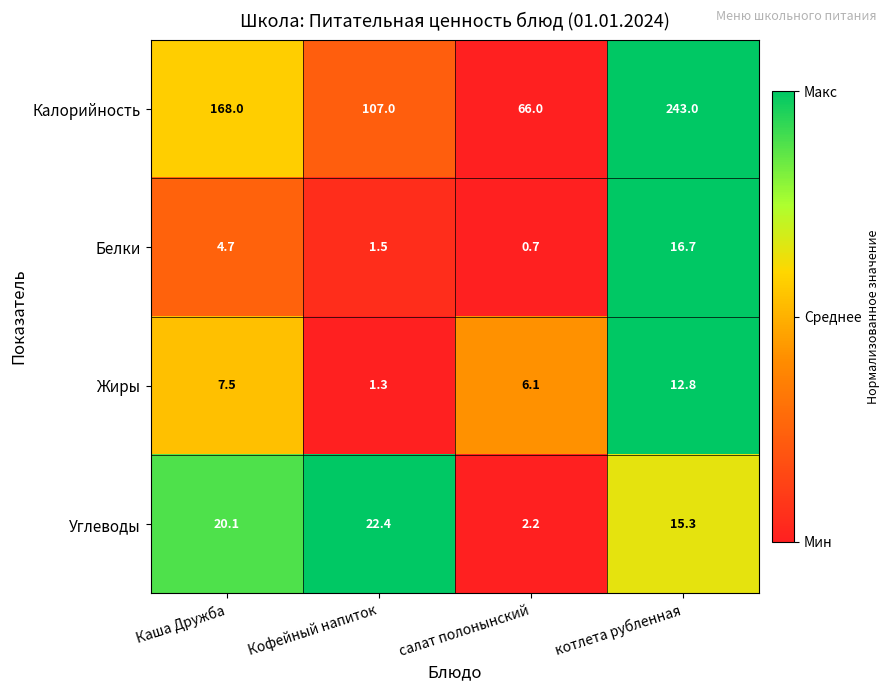

The Белки series shows 0.7 at салат полонынский. True or false?

True